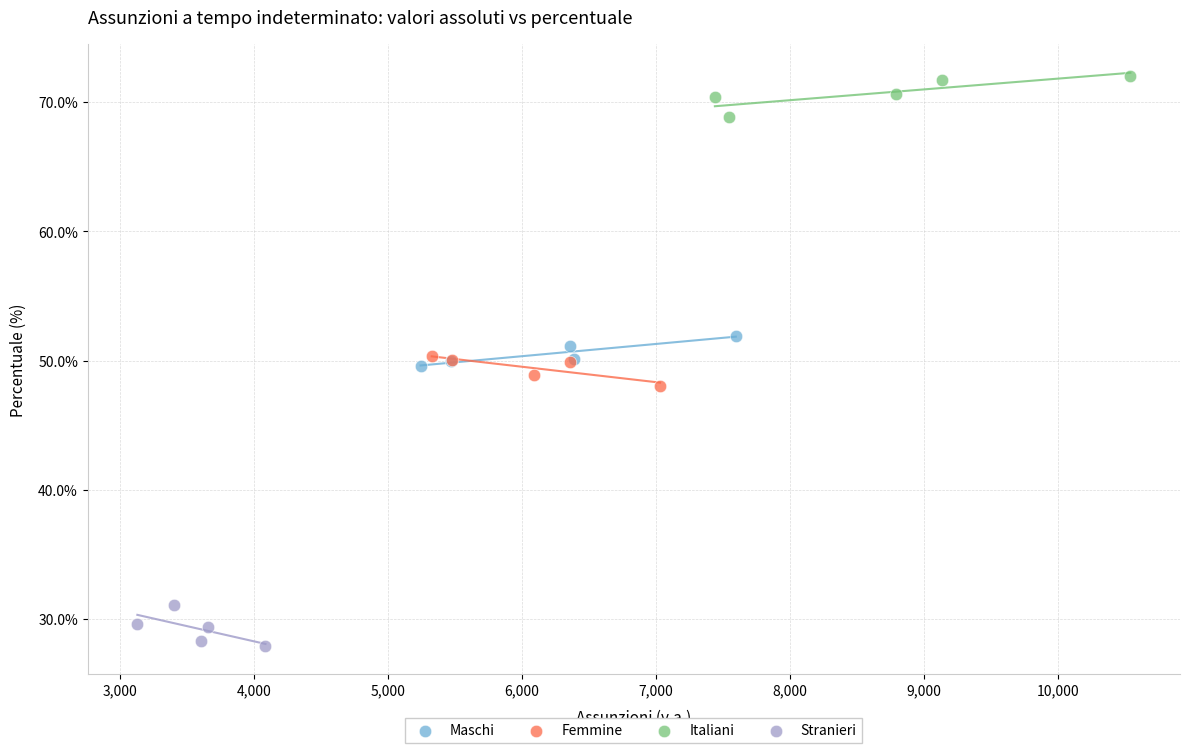

Which series reaches the minimum Y coordinate?

Stranieri